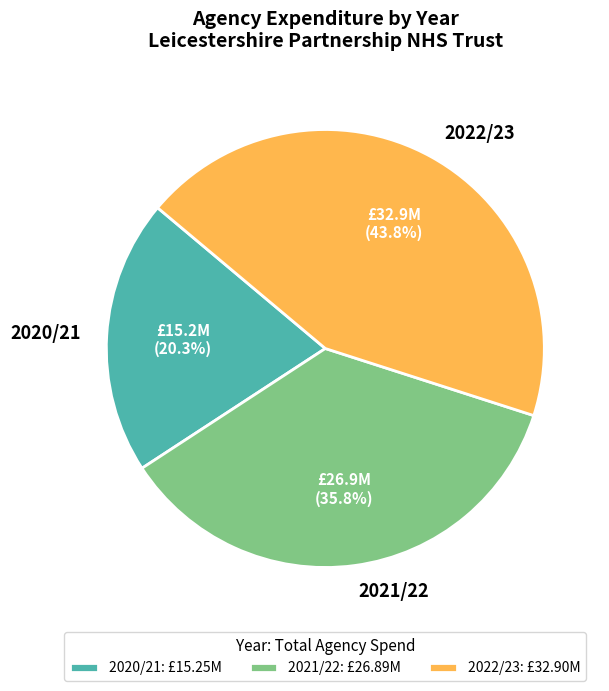

Which has a higher value, 2022/23 or 2020/21?

2022/23